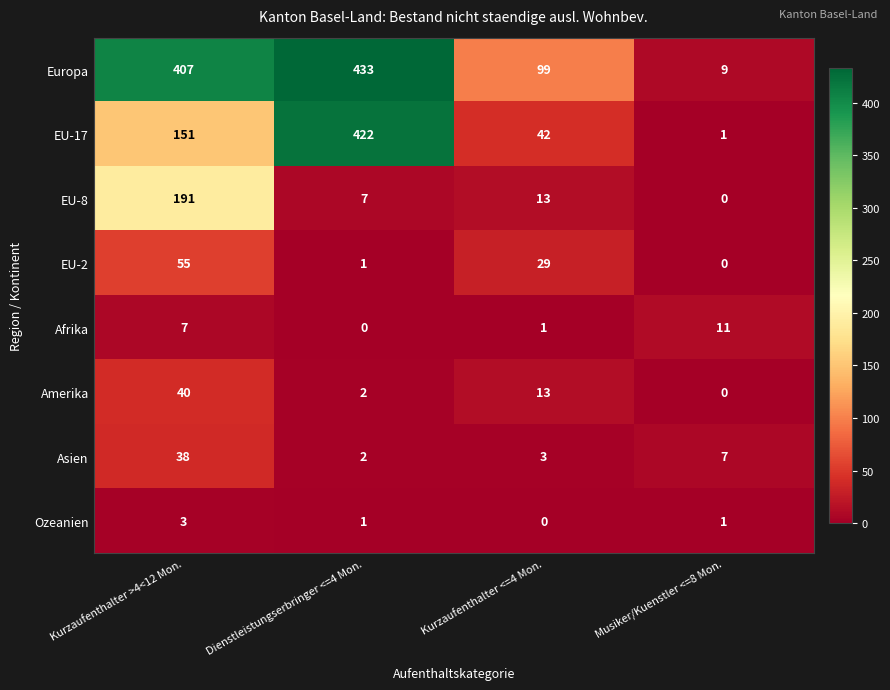

Read the EU-17 value at Kurzaufenthalter >4<12 Mon..

151